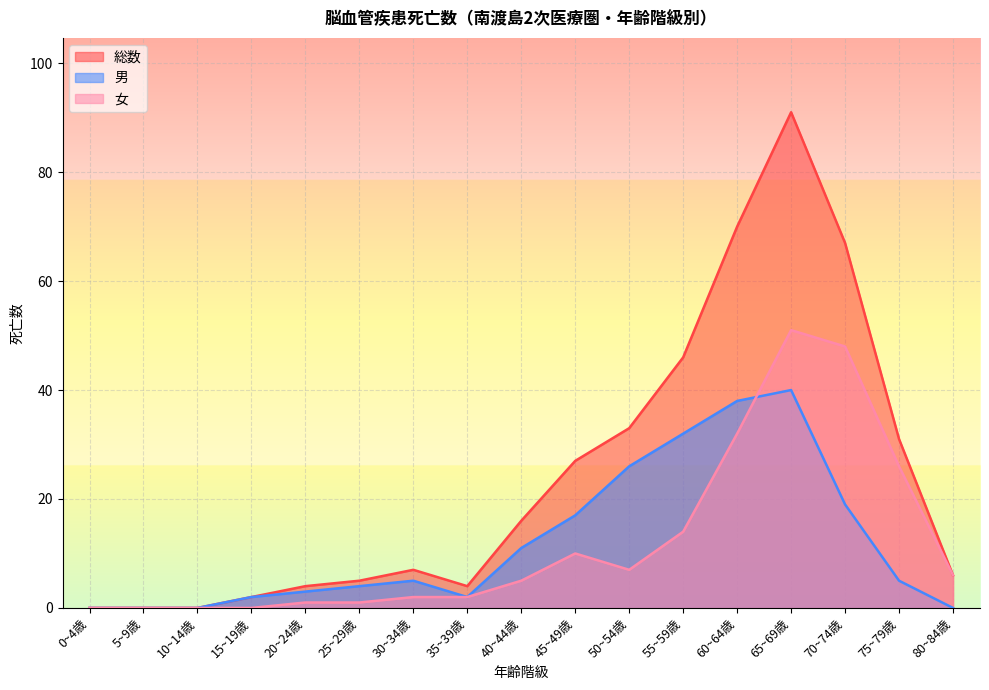

True or false: 男 has a value of 5 at 25~29歳.

False